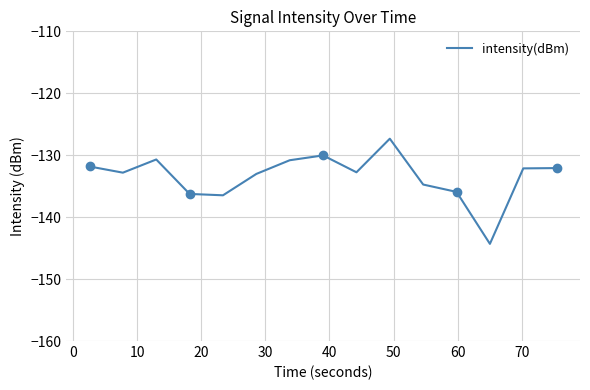

What is the maximum value shown in the chart?

-127.3